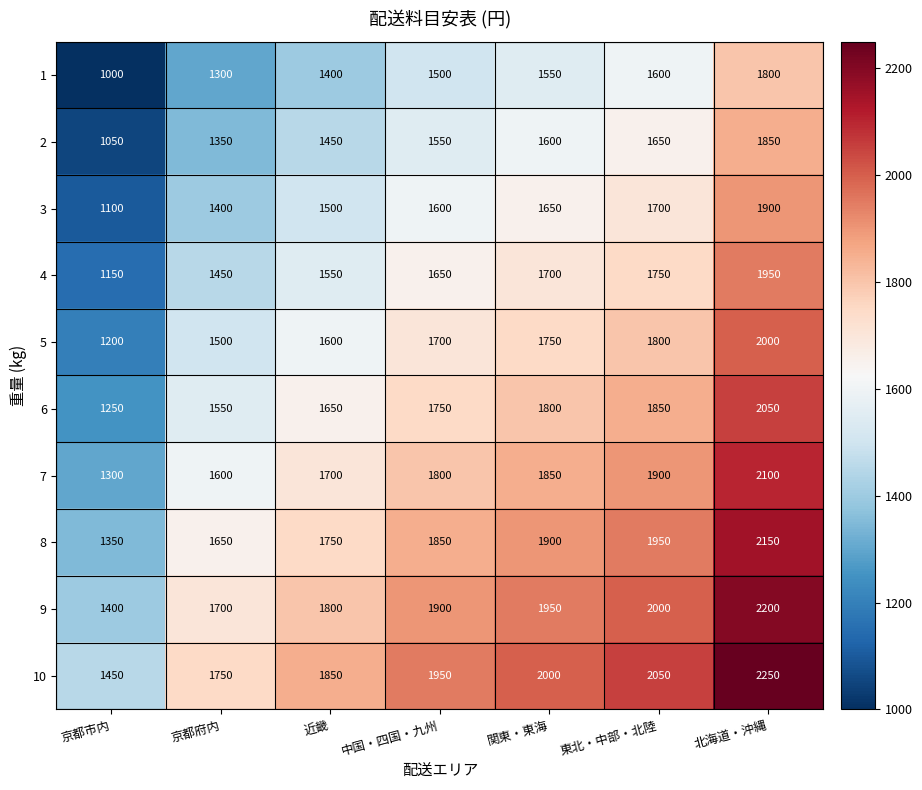

What is the sum of the 8 values at 京都府内 and 北海道・沖縄?

3800